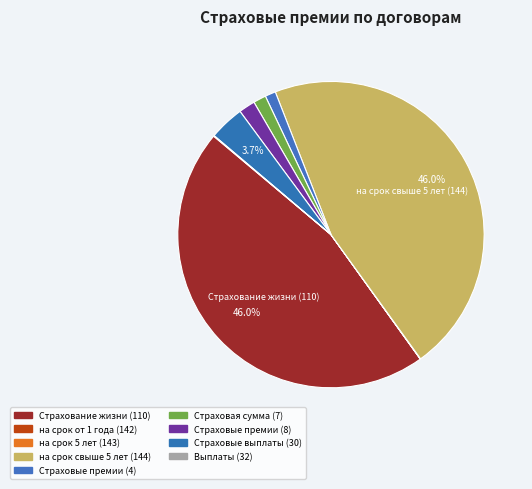

Which slice is the smallest?

на срок от 1 года (142)